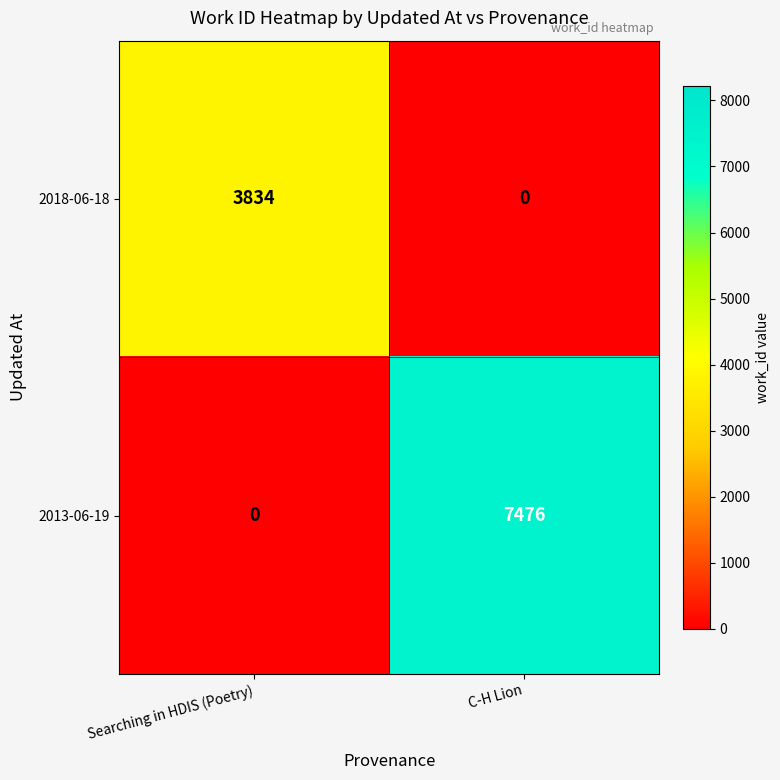

Which series has the largest total across all categories?

2013-06-19